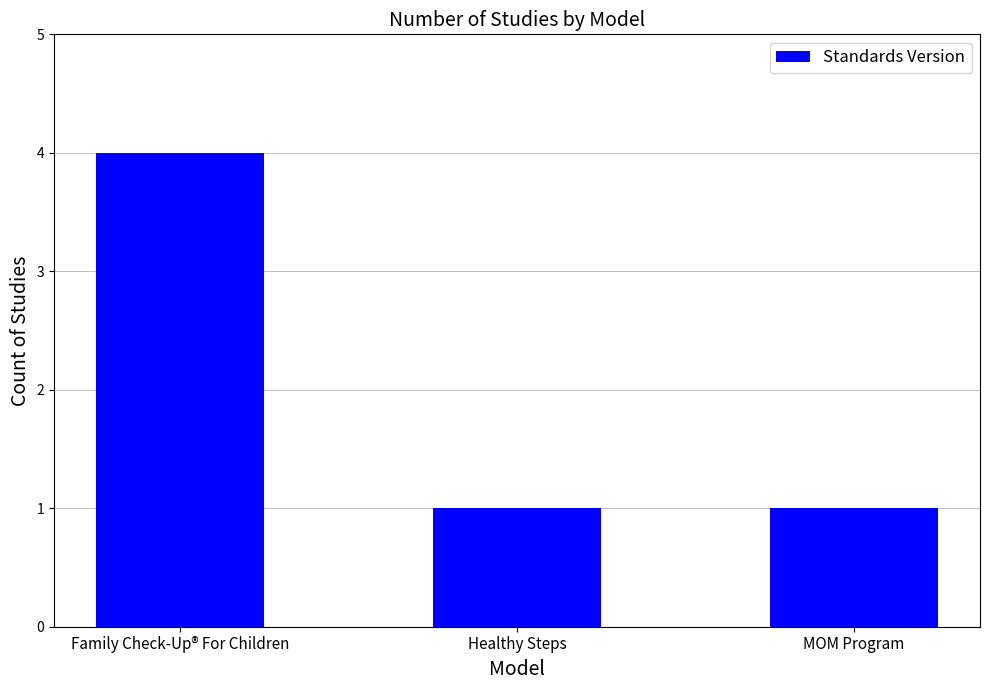

How many values are between 1 and 4?

3